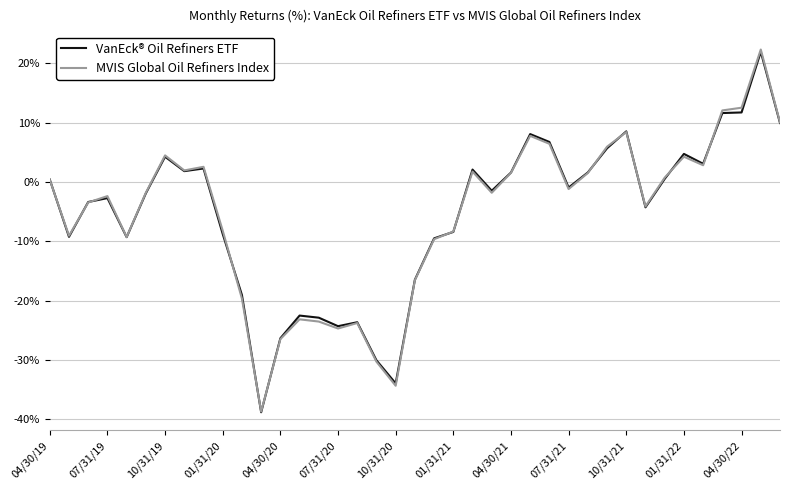

Which series has the widest spread of values?

MVIS Global Oil Refiners Index